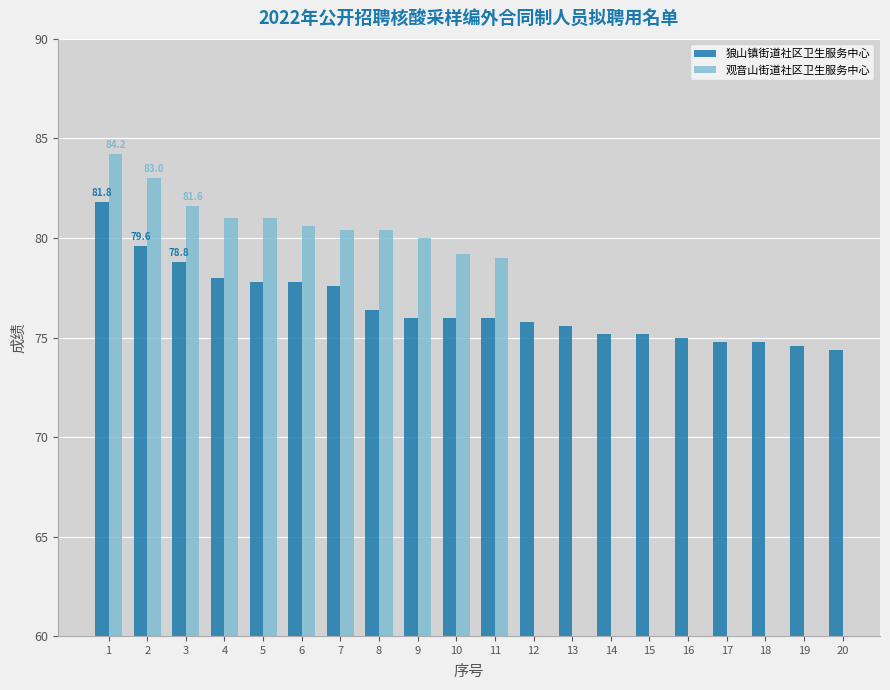

Which series has the widest spread of values?

狼山镇街道社区卫生服务中心